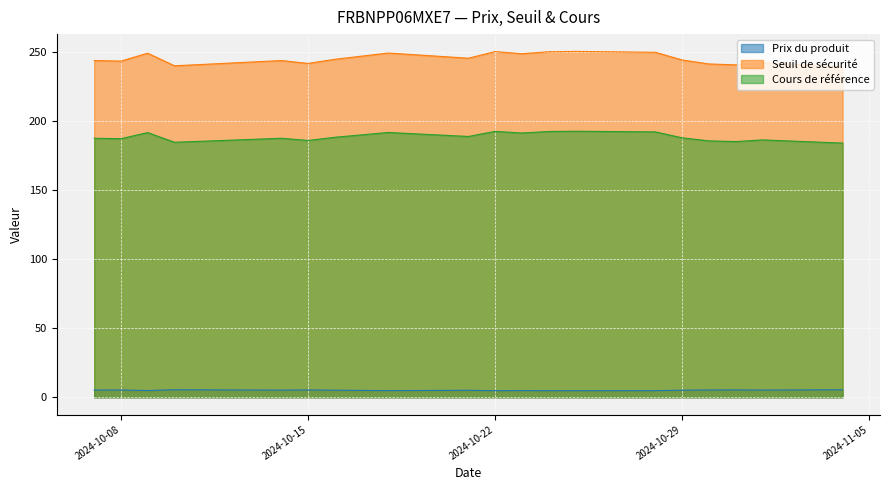

What is the average value of the Prix du produit series?

5.1